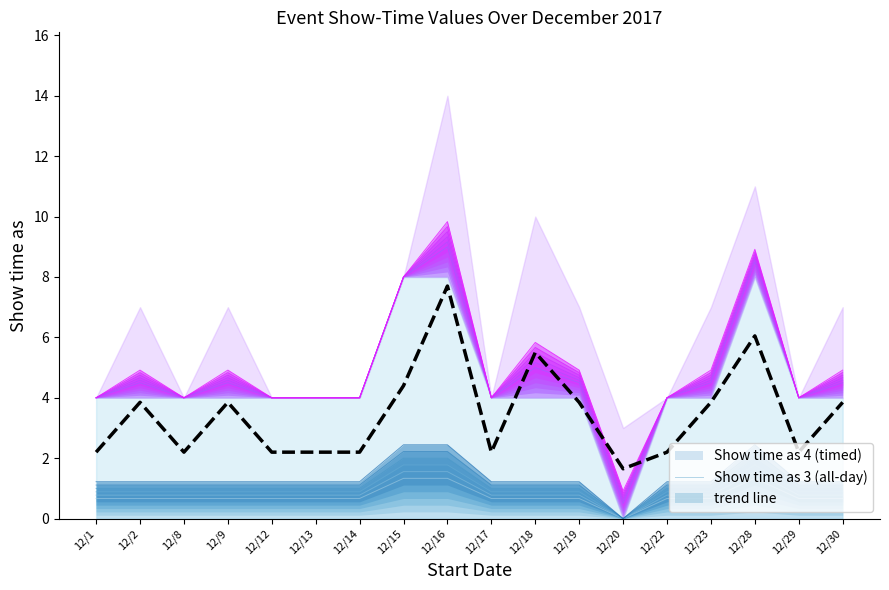

Rank the categories by value from highest to lowest.

12/16, 12/28, 12/18, 12/15, 12/2, 12/9, 12/19, 12/23, 12/30, 12/1, 12/8, 12/12, 12/13, 12/14, 12/17, 12/22, 12/29, 12/20